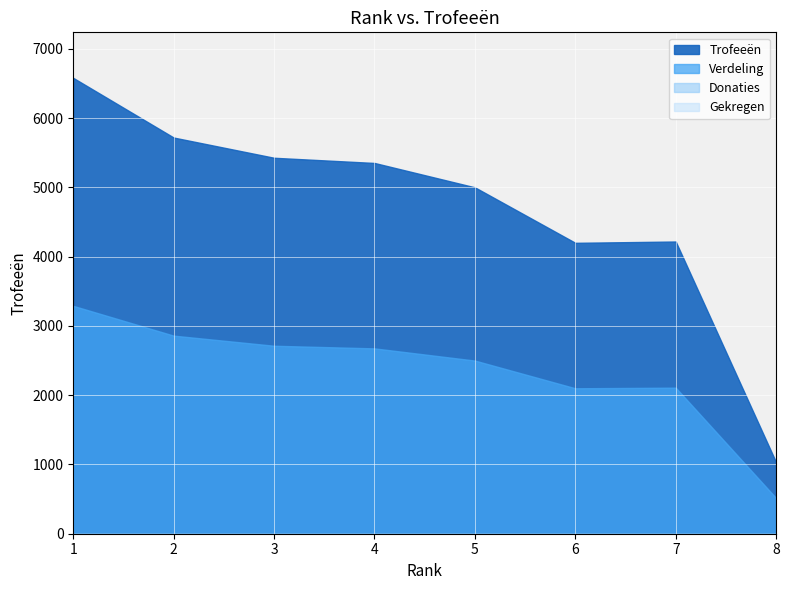

Which series has the widest spread of values?

Trofeeën